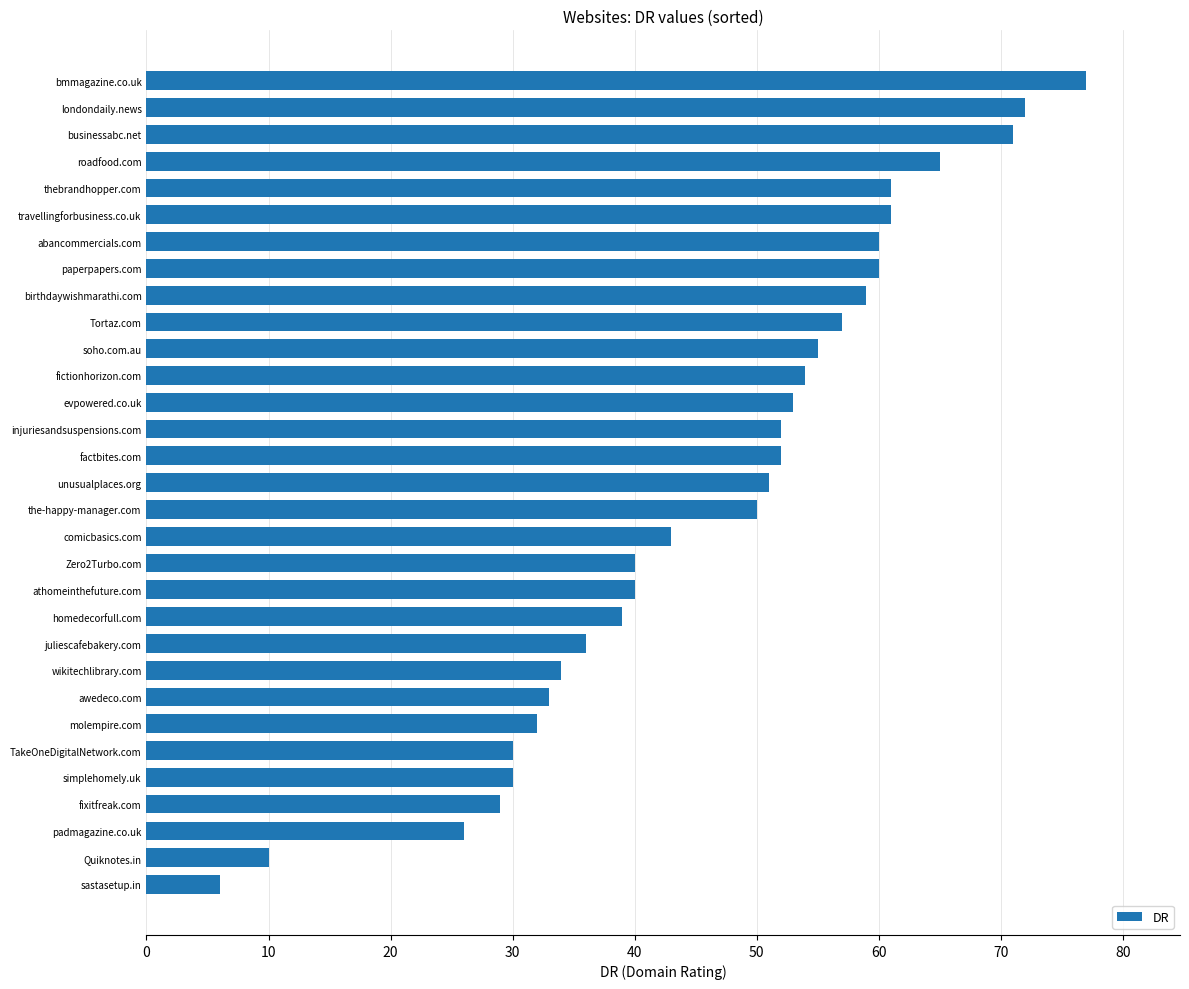

How many distinct data groups are displayed?

1